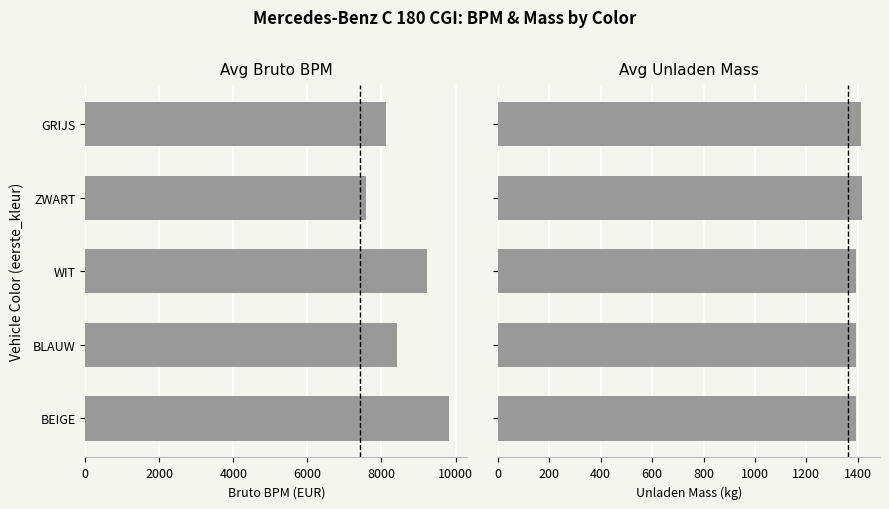

Is the value of Avg Unladen Mass at BLAUW greater than the value of Avg Bruto BPM at BLAUW?

No